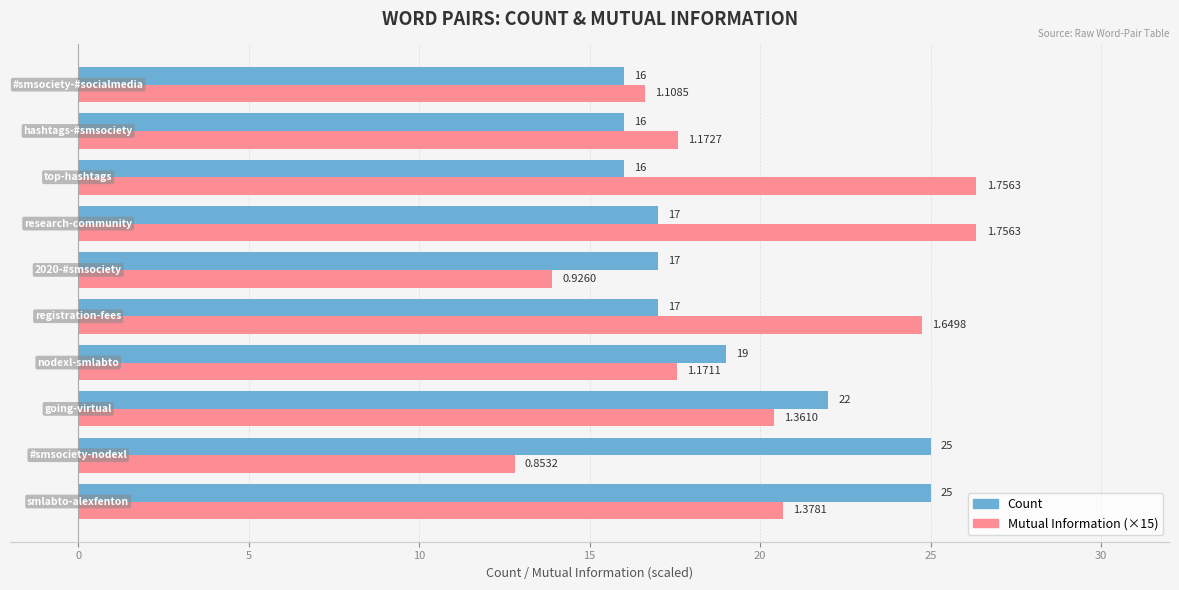

Which series has the largest total across all categories?

Mutual Information (×15)